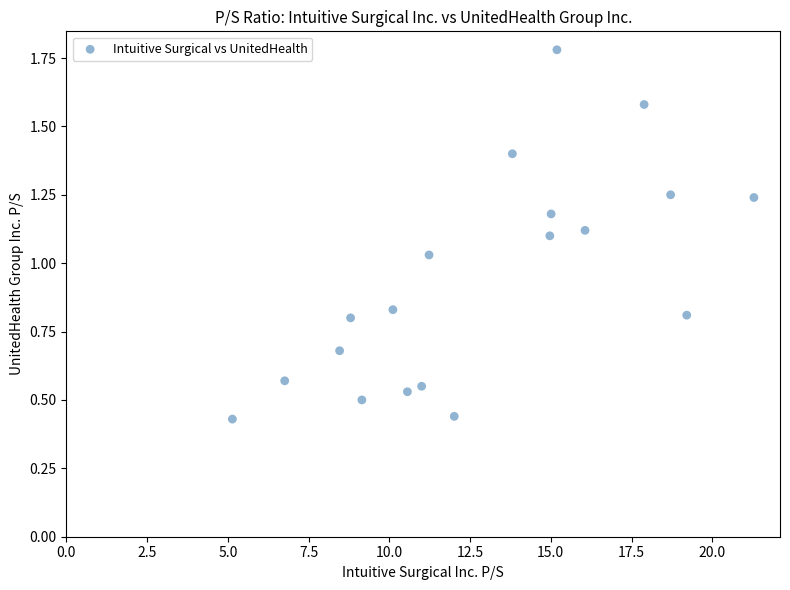

What is the range of X values (max minus min)?

16.1